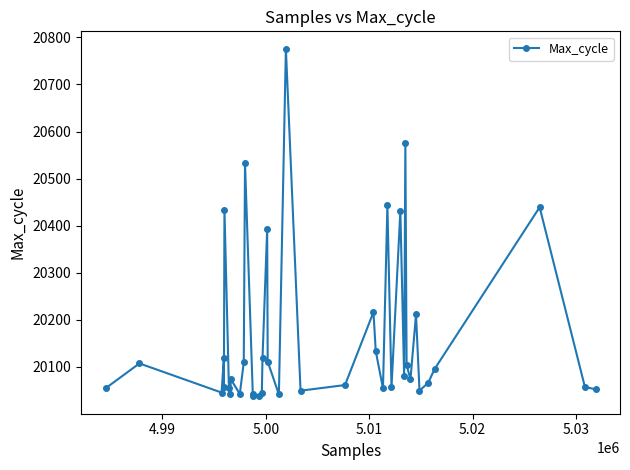

What is the average value?

20163